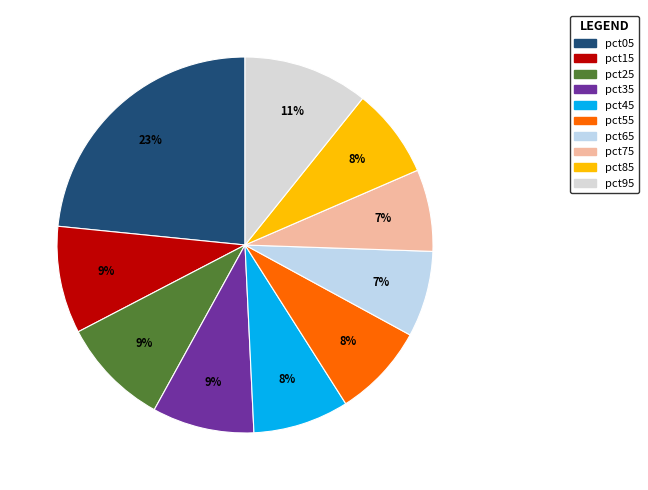

What percentage is the pct45 slice, to the nearest percent?

8%